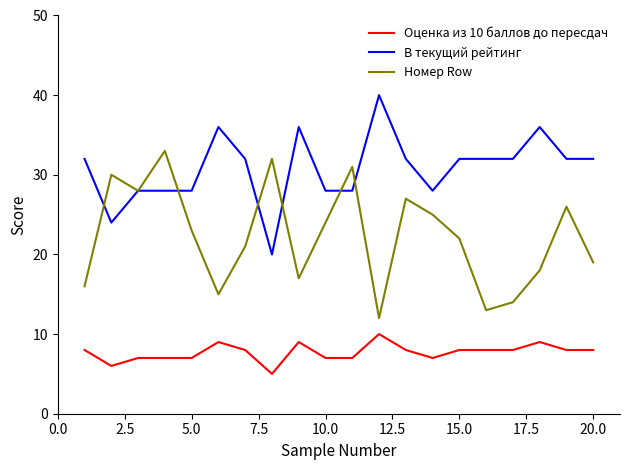

Which series has the largest total across all categories?

В текущий рейтинг